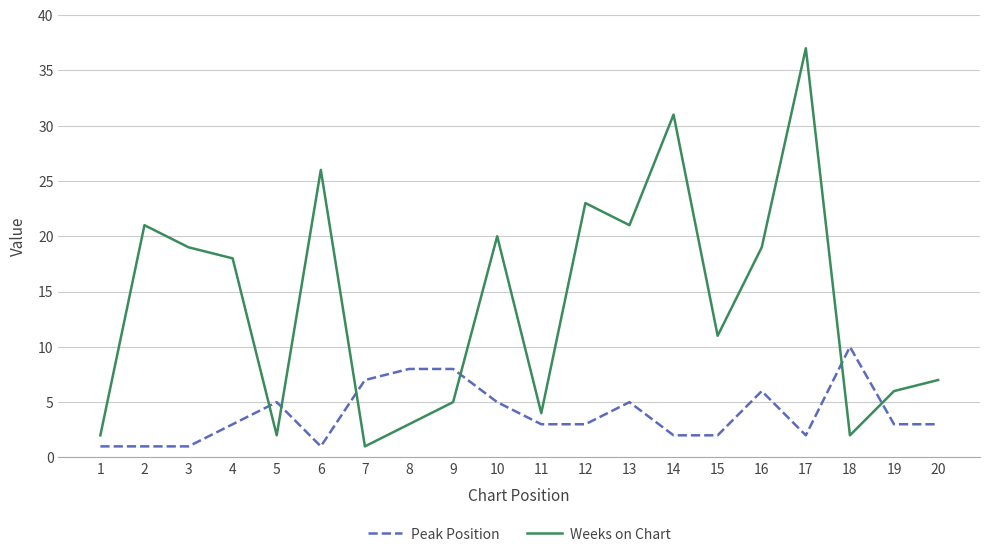

What is the spread (max minus min) of values at 5?

3